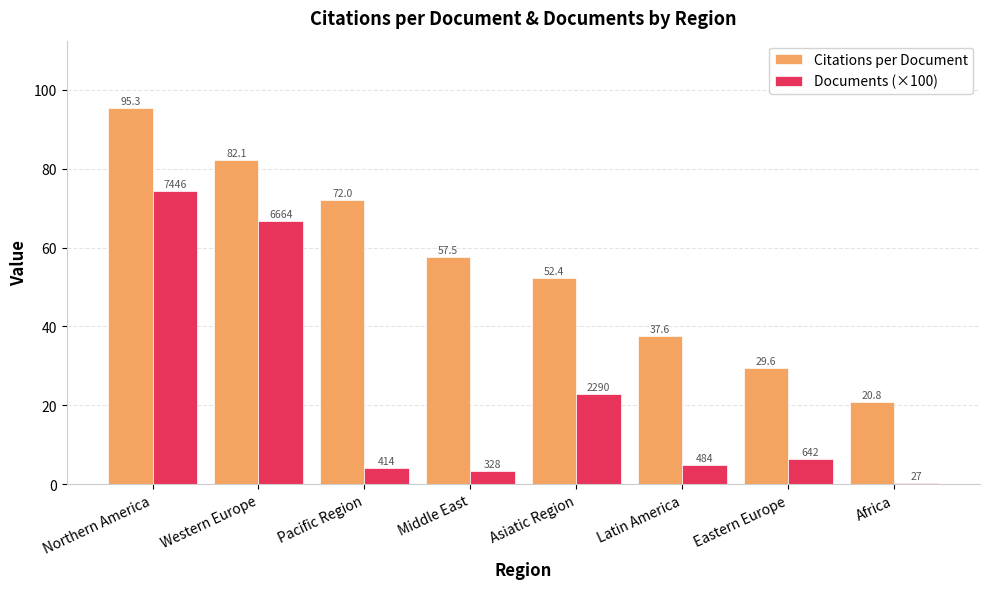

Between Latin America and Eastern Europe, which series saw the biggest shift?

Citations per Document